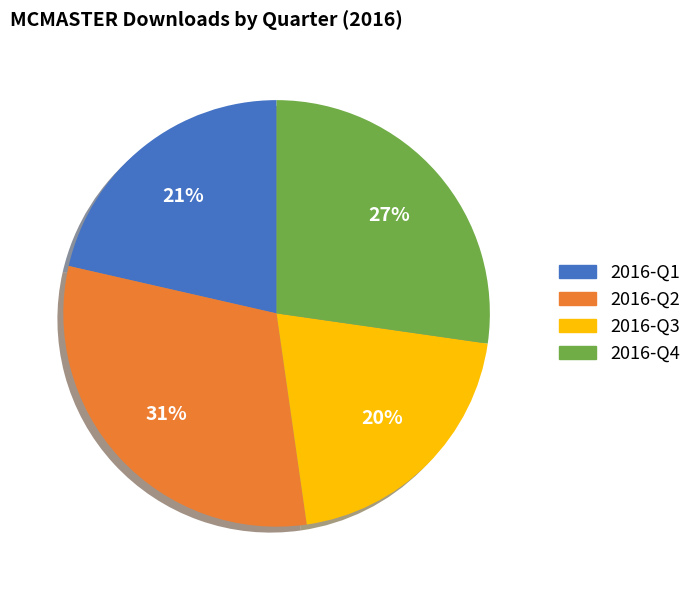

Does any single category account for the majority?

No